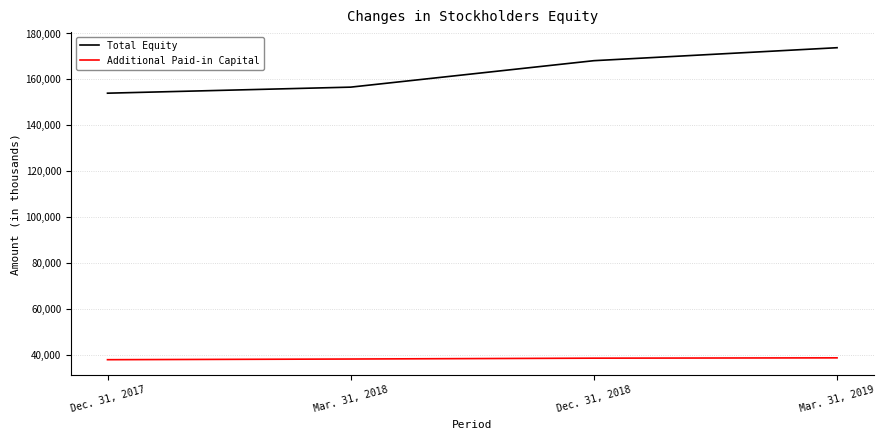

How many distinct data groups are displayed?

2